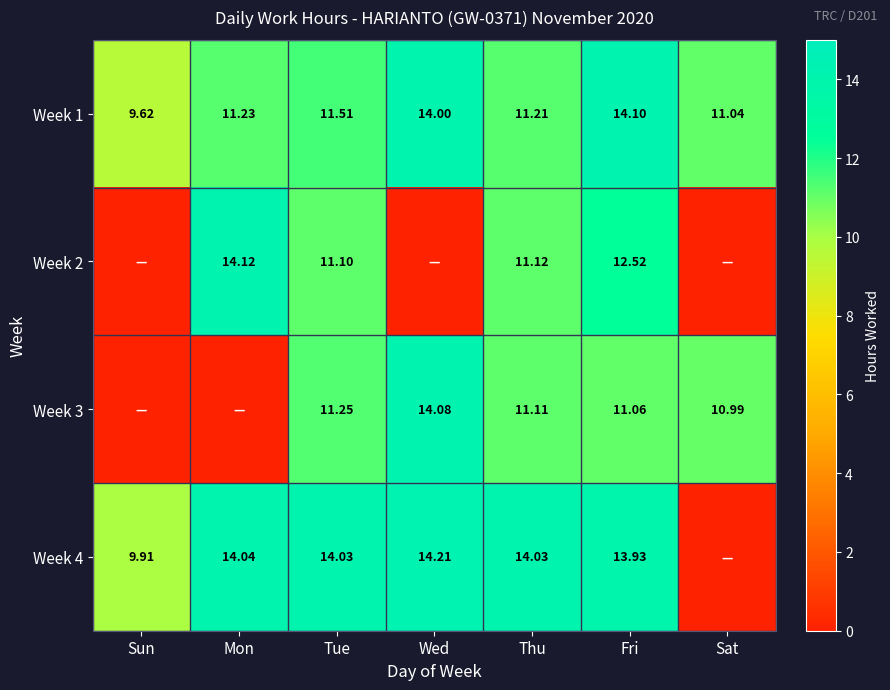

At which category is the sum across all series the highest?

Fri